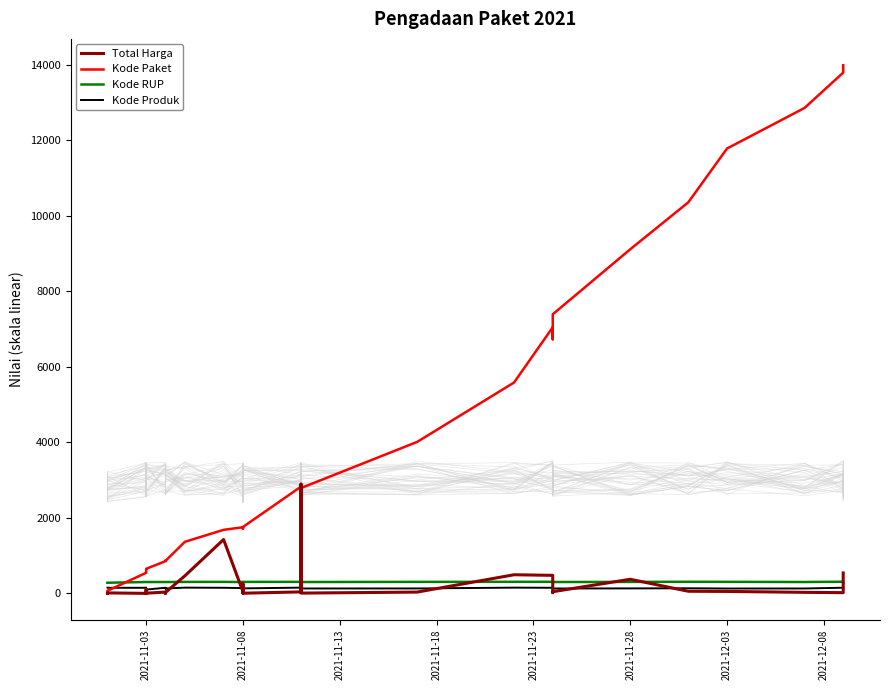

What is the sum of all Kode Paket values?

131318.2